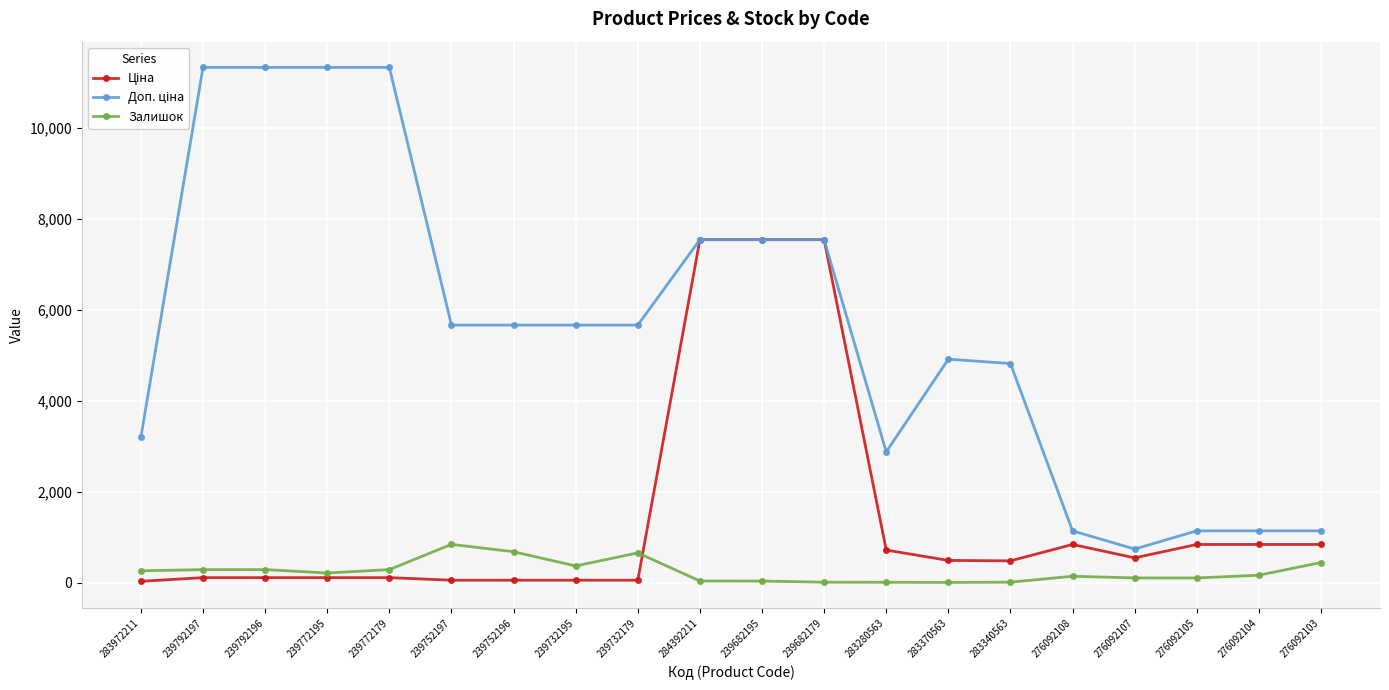

What is the value of the Залишок point at the 9th from the left?

658.0